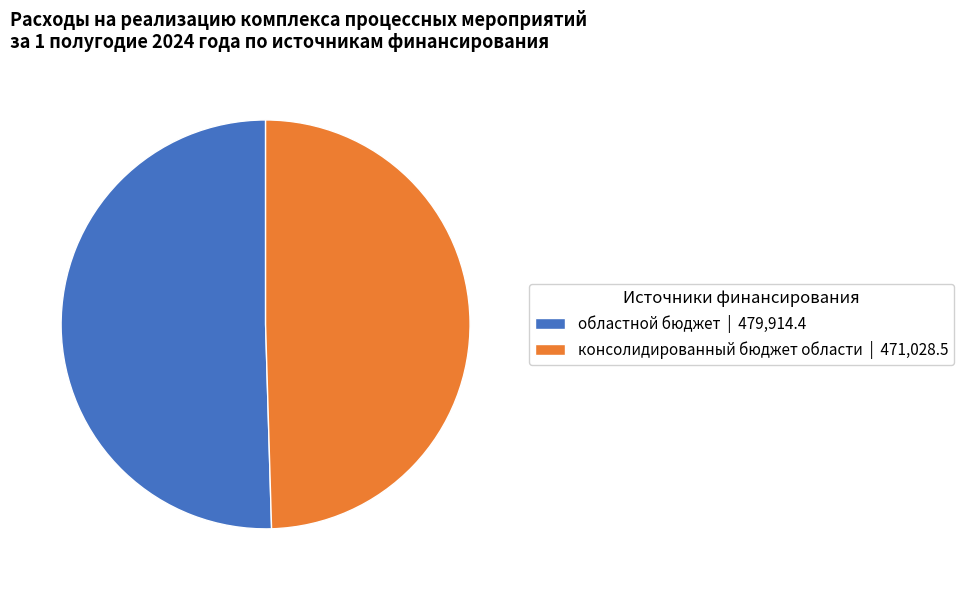

Combined, do консолидированный бюджет области | 471,028.5 and областной бюджет | 479,914.4 account for over 50%?

Yes